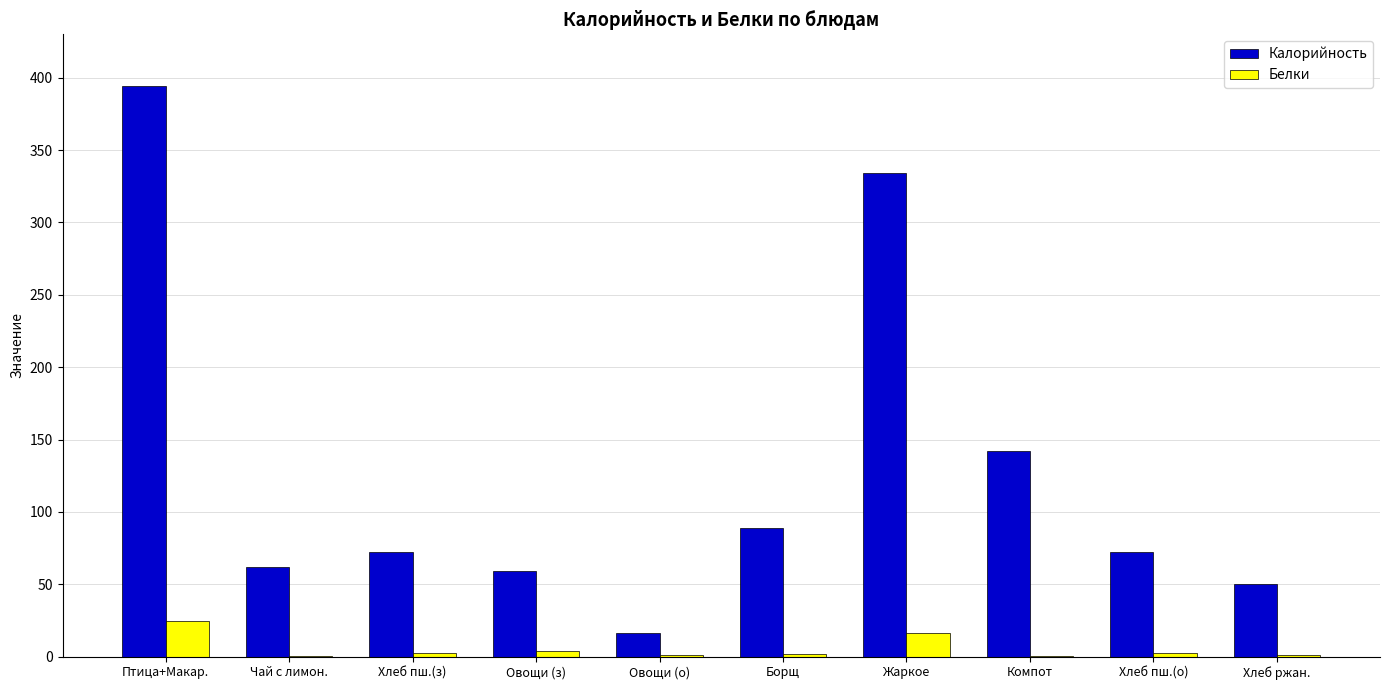

At which label does Белки reach its peak?

Птица+Макар.